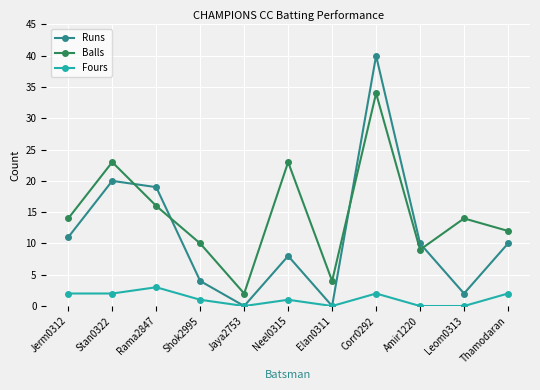

True or false: Fours and Balls cross at least once.

False